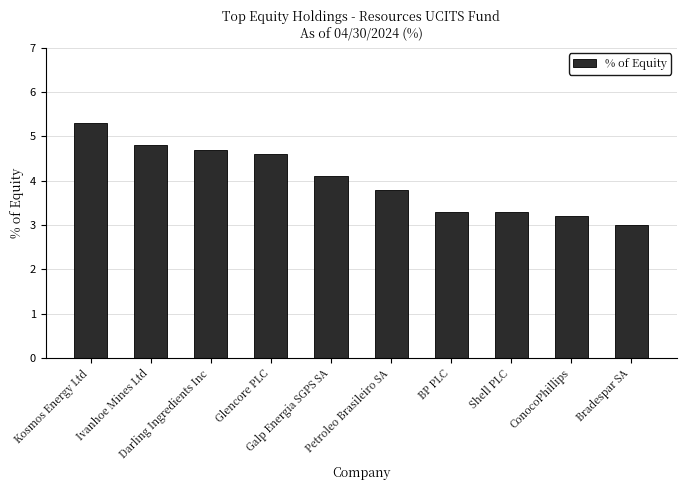

How many bars are there in total?

10